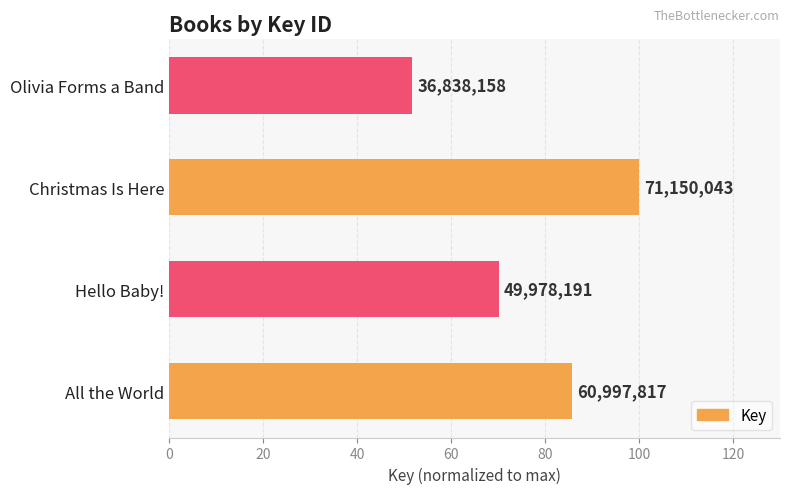

How many bars are there in total?

4